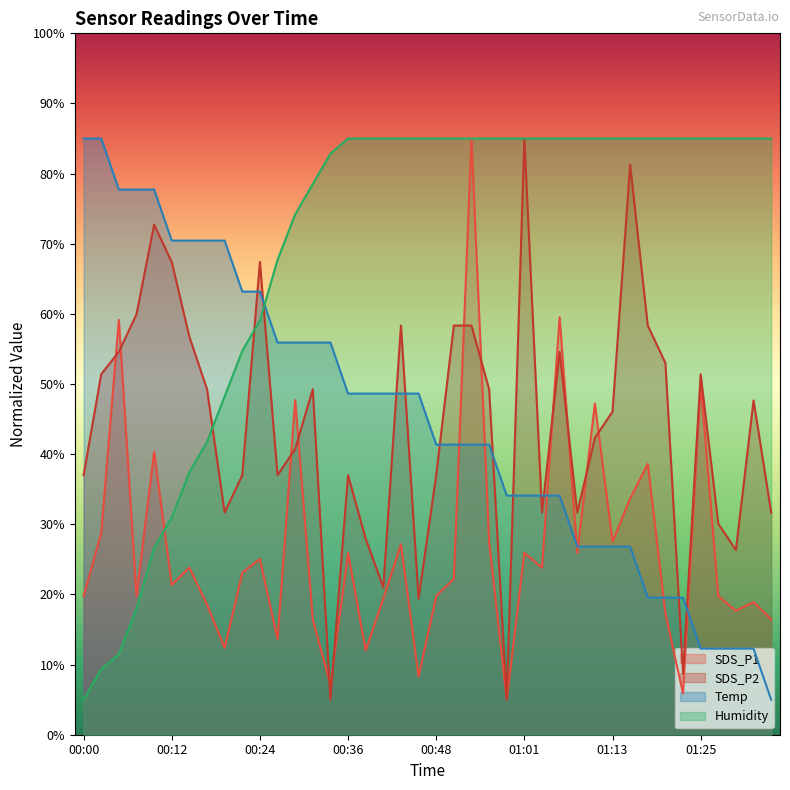

How many intersections are there between SDS_P2 and Temp?

11